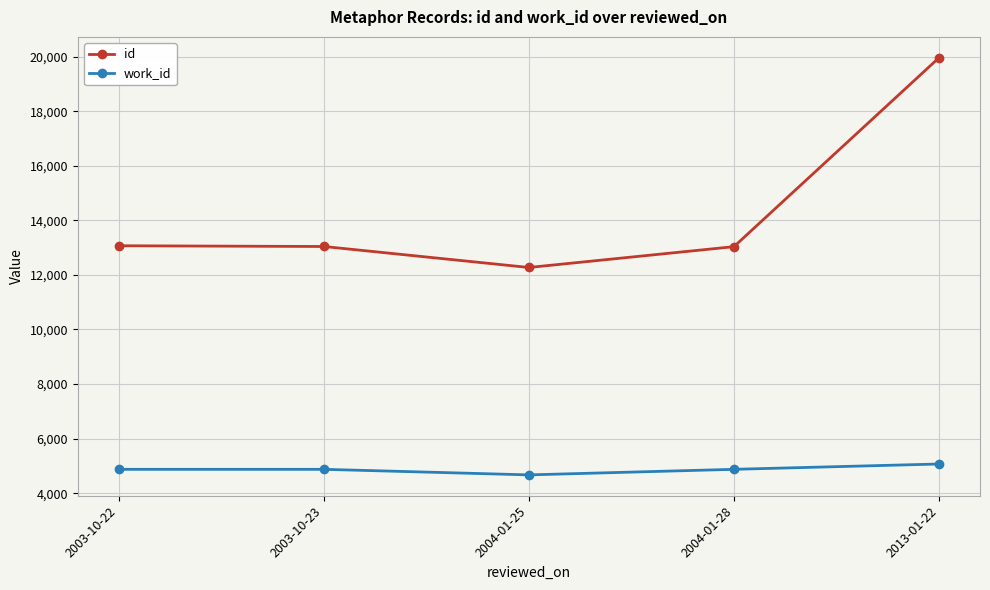

What is the spread (max minus min) of values at 2004-01-25?

7601